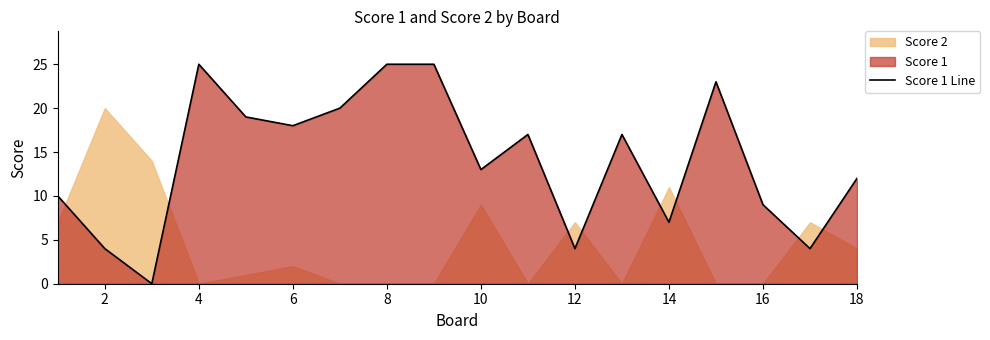

Which label corresponds to the smallest value in the chart?

4